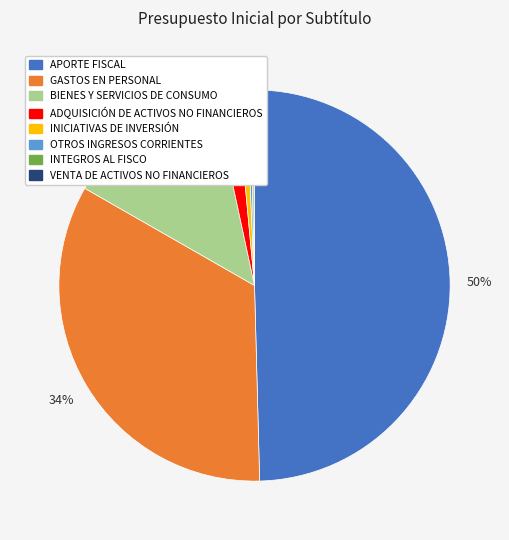

The BIENES Y SERVICIOS DE CONSUMO slice represents 5% of the pie. True or false?

False